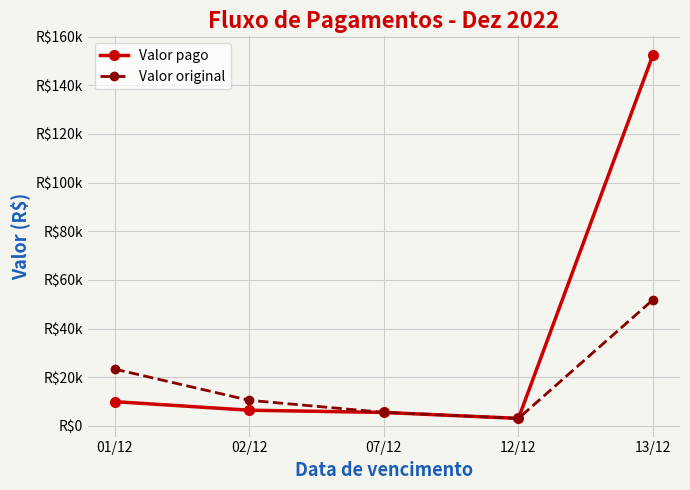

What is the maximum value shown in the chart?

152611.1